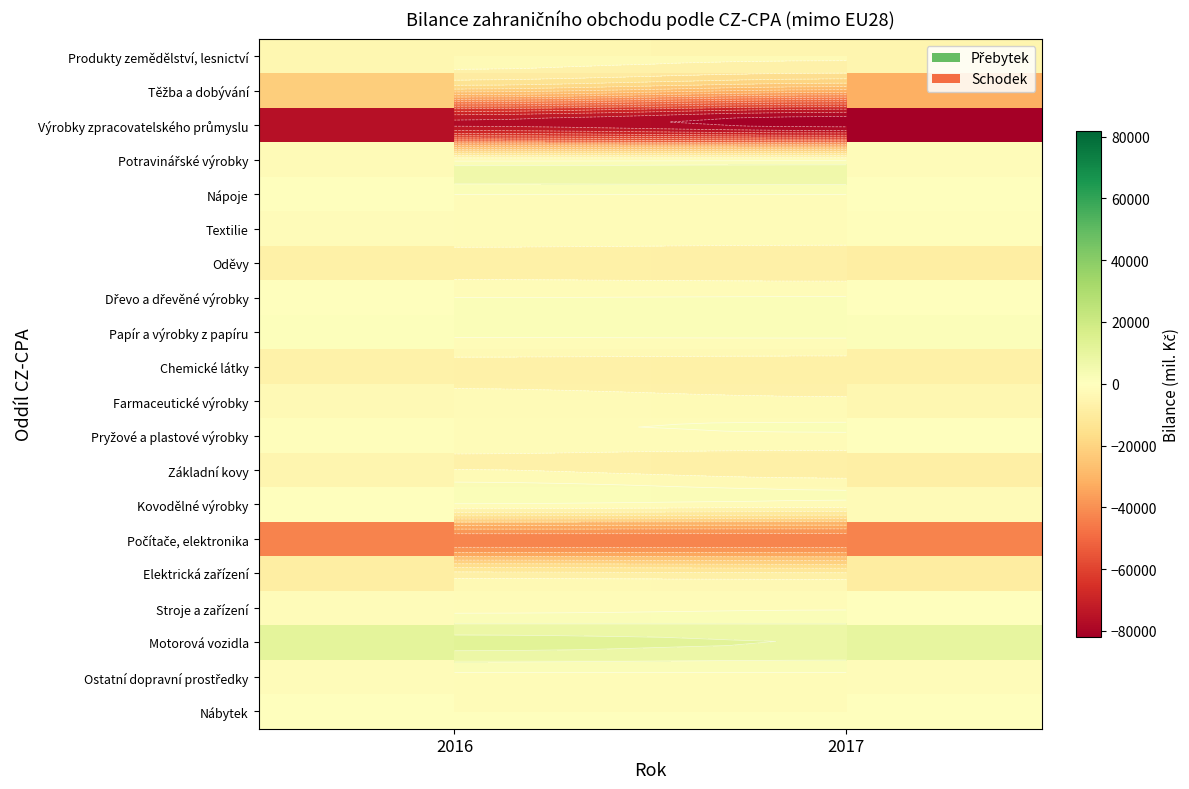

Count the number of categories in the chart.

2